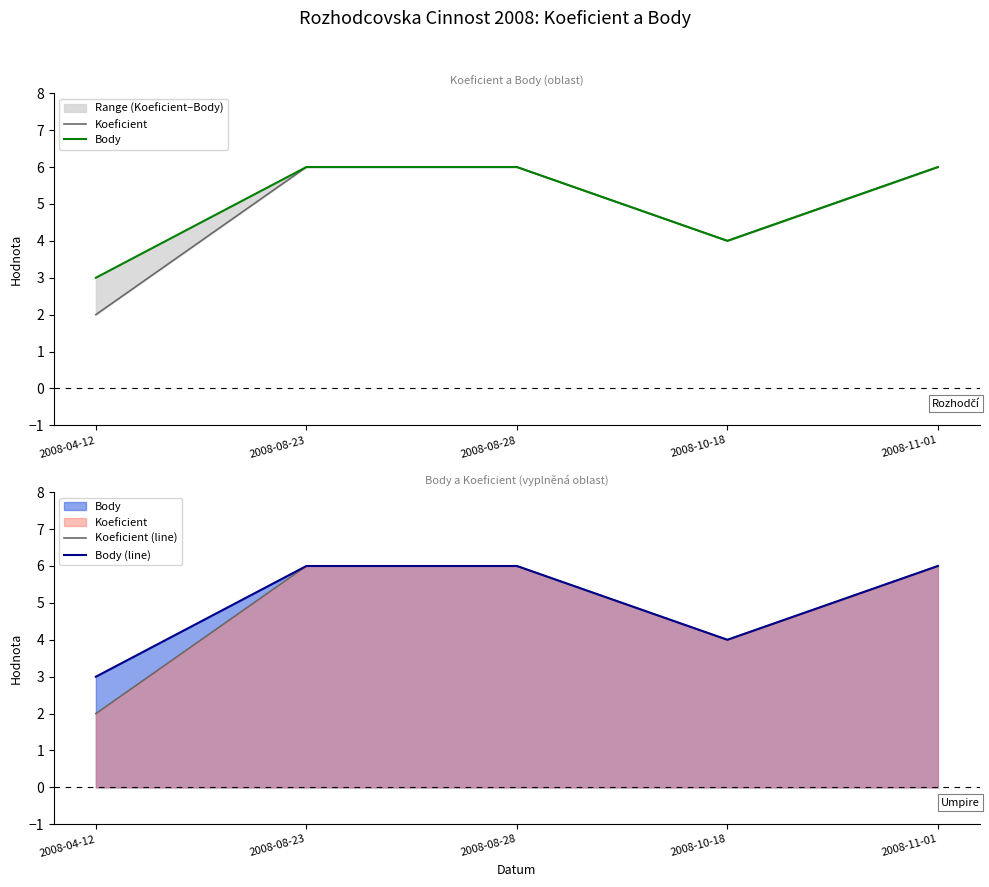

What is the spread (max minus min) of values at 2008-04-12?

1